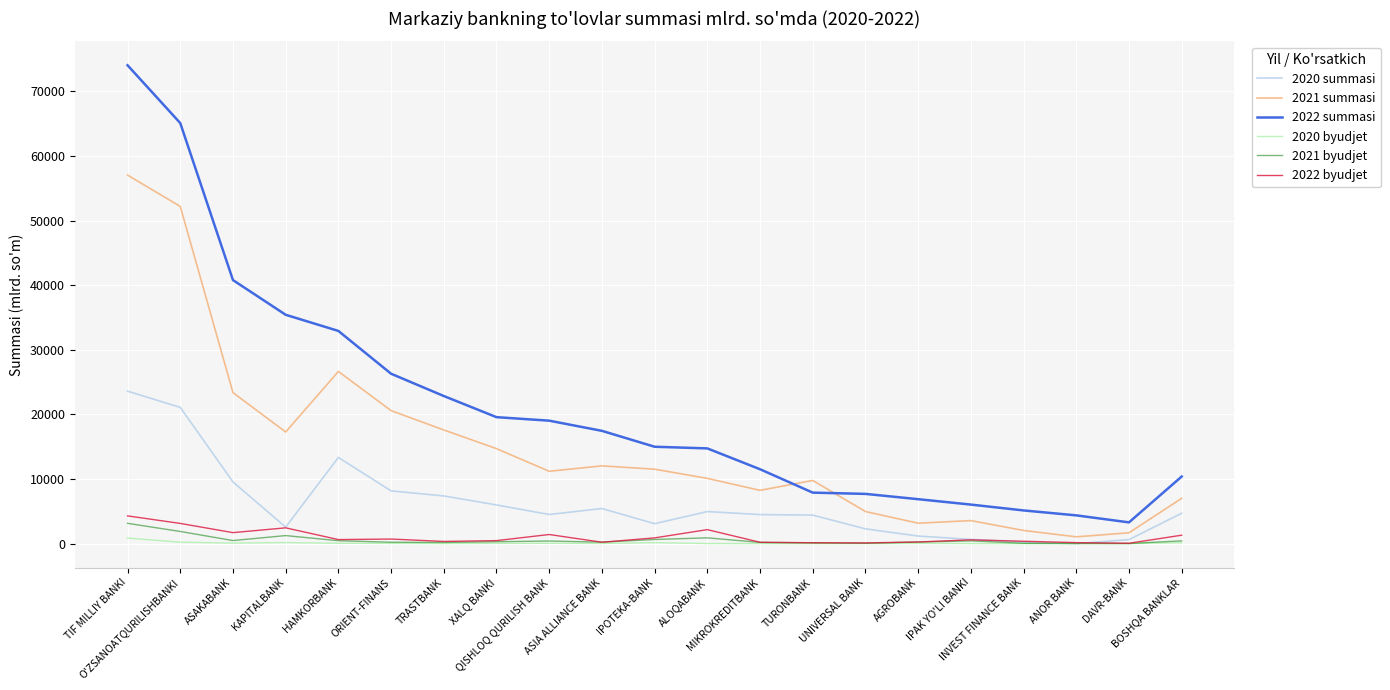

Is it true that 2020 summasi equals 11470.1 at O'ZSANOATQURILISHBANKI?

False